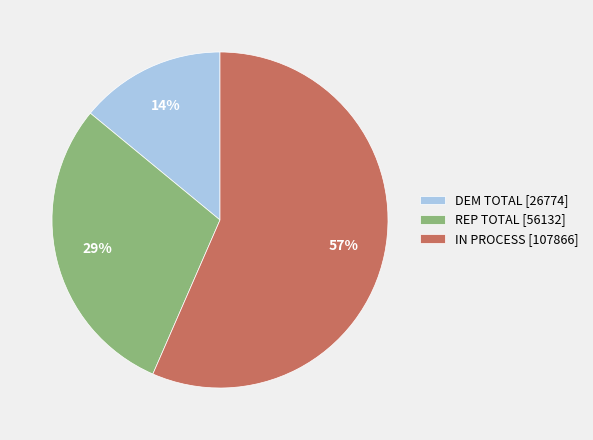

To the nearest percent, what is the average slice percentage?

33%